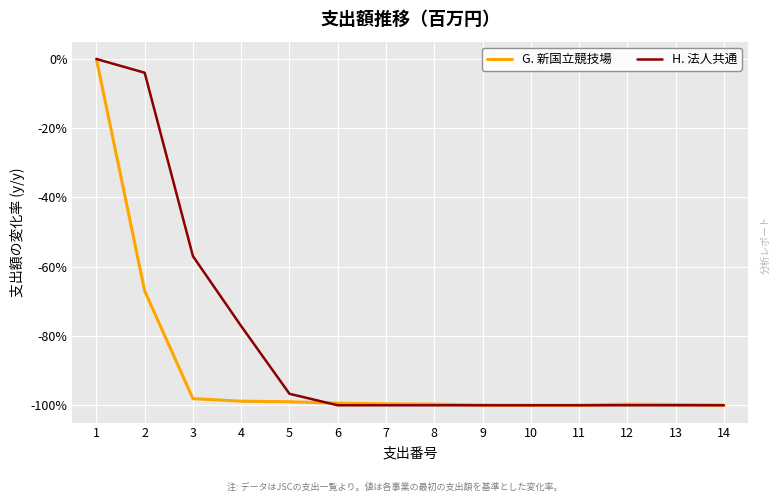

What is the smallest value displayed?

-100.0